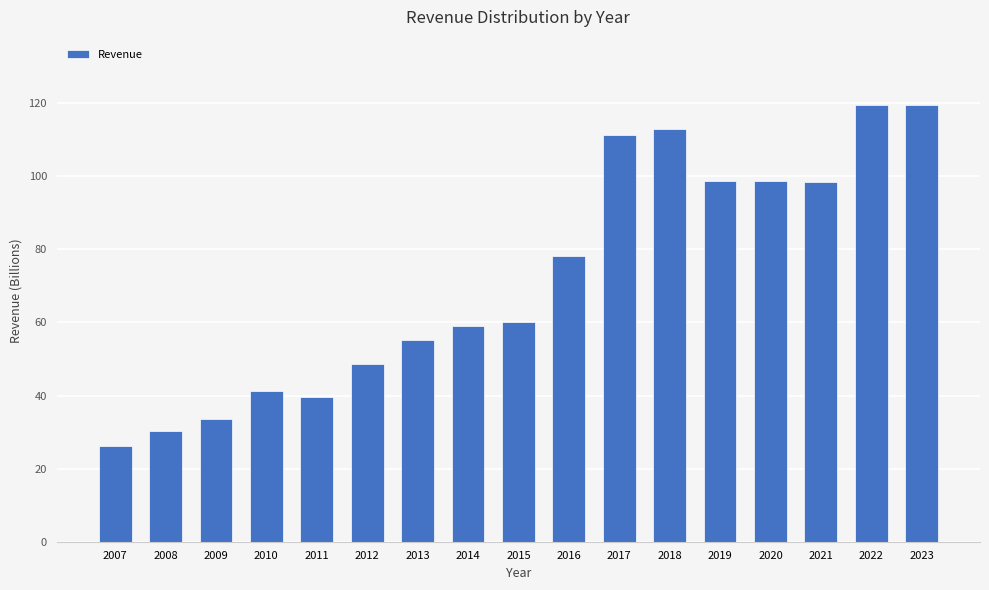

What is the greatest value displayed?

119.5